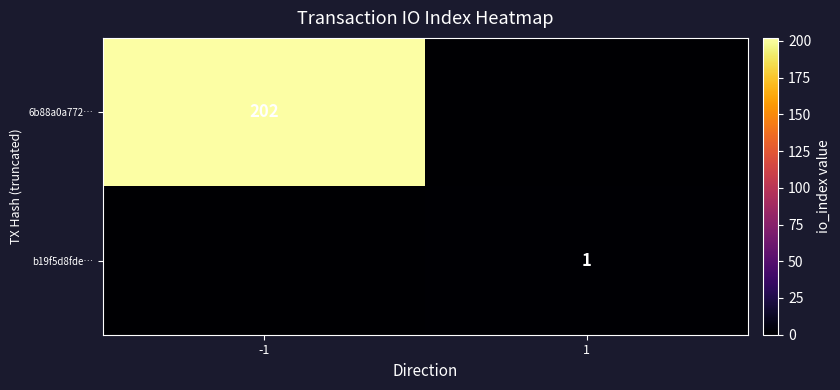

How many data points does each series have?

2